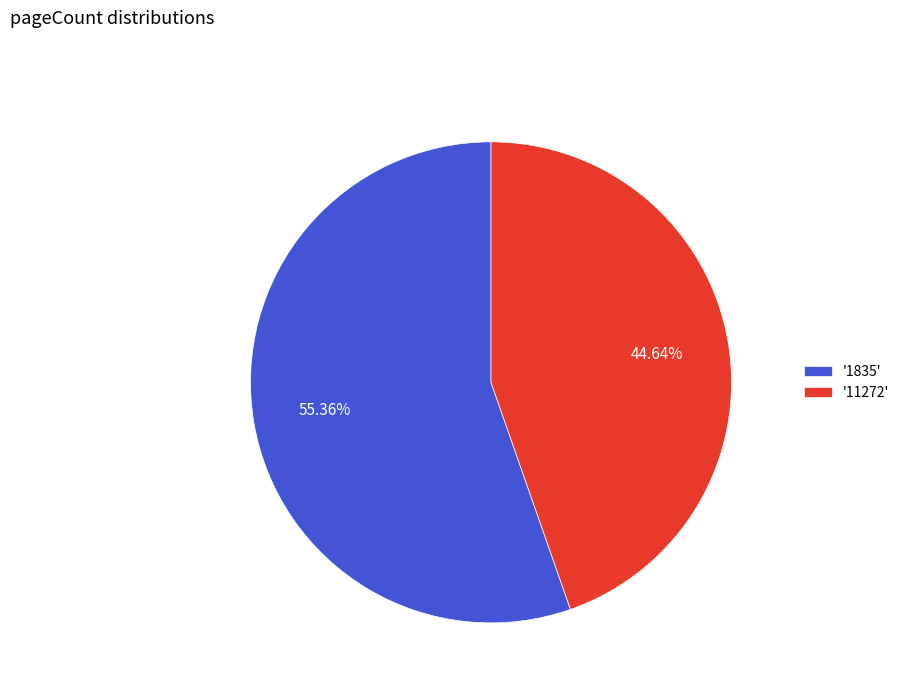

Rank the categories by value from highest to lowest.

'1835', '11272'